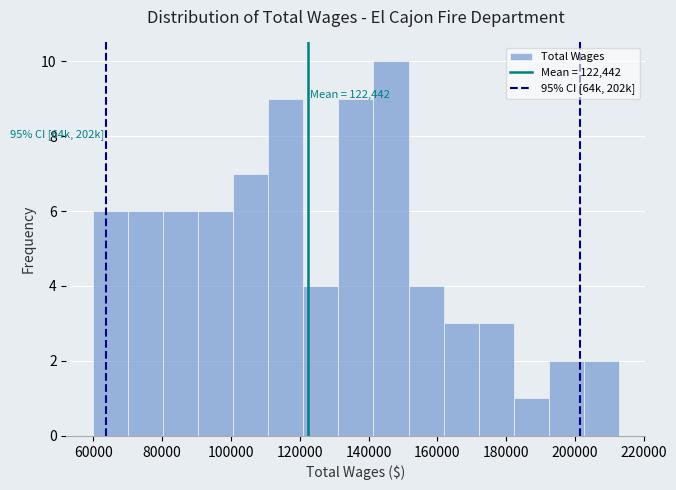

Over which range of the x-axis is the bar tallest?

142000 to 152000